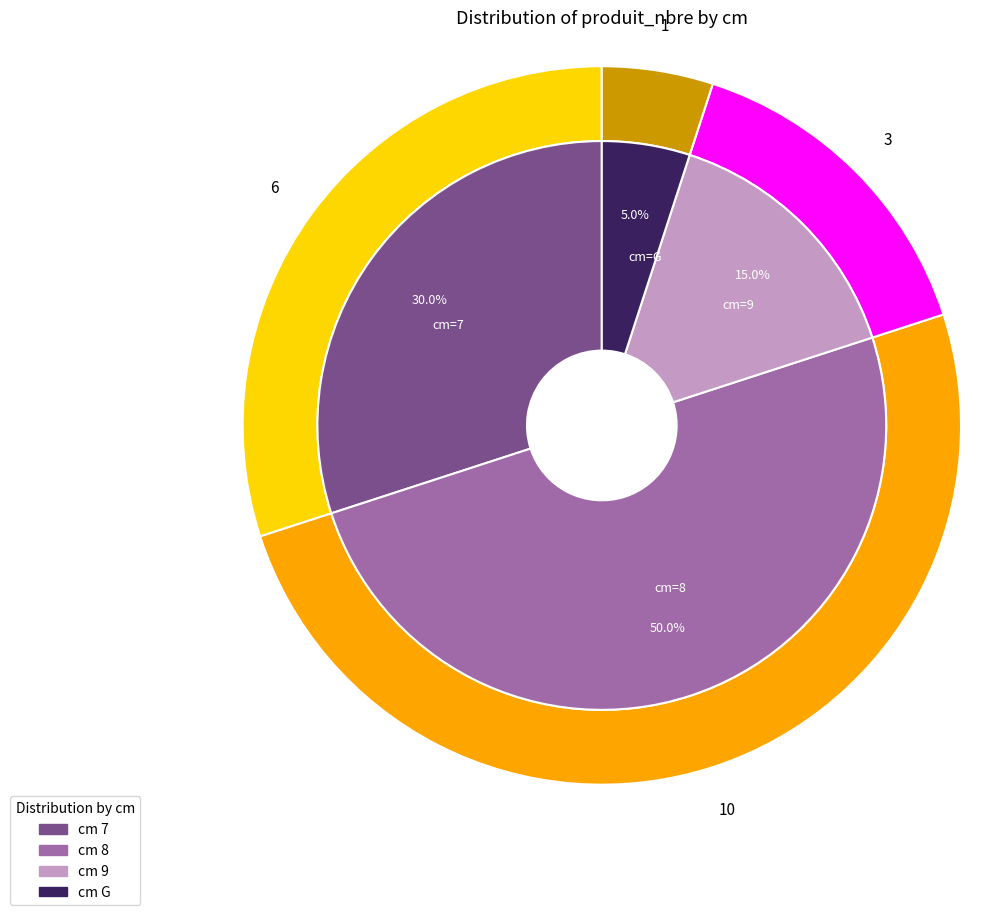

To the nearest percent, what is the difference between the largest and smallest slice percentages?

45%